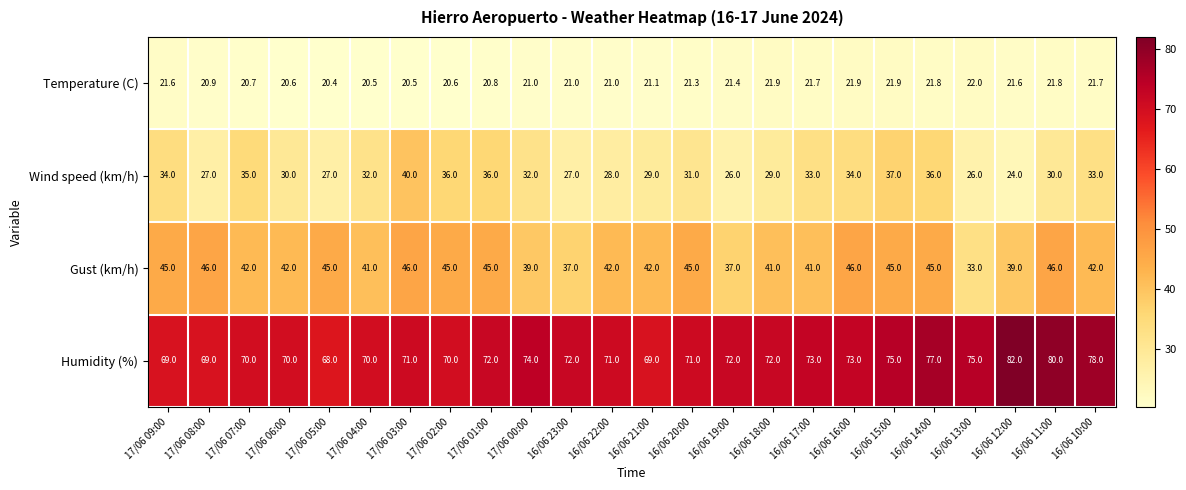

Rank the series at 17/06 02:00 from highest to lowest value.

Humidity (%), Gust (km/h), Wind speed (km/h), Temperature (C)